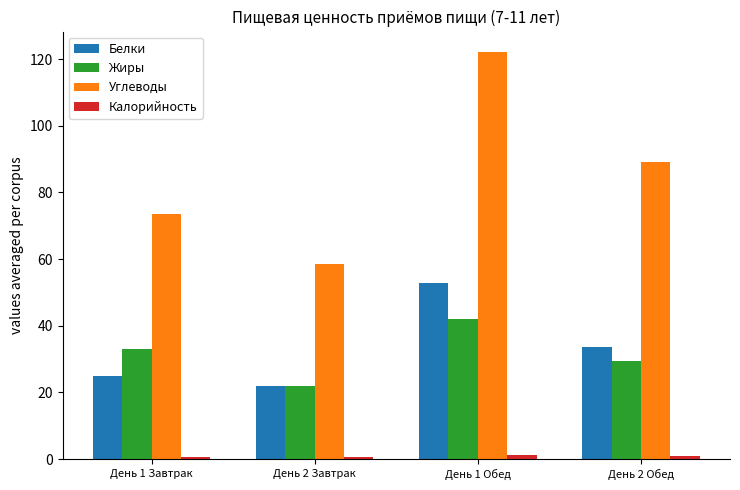

List the labels in order of Углеводы value, largest first.

День 1 Обед, День 2 Обед, День 1 Завтрак, День 2 Завтрак